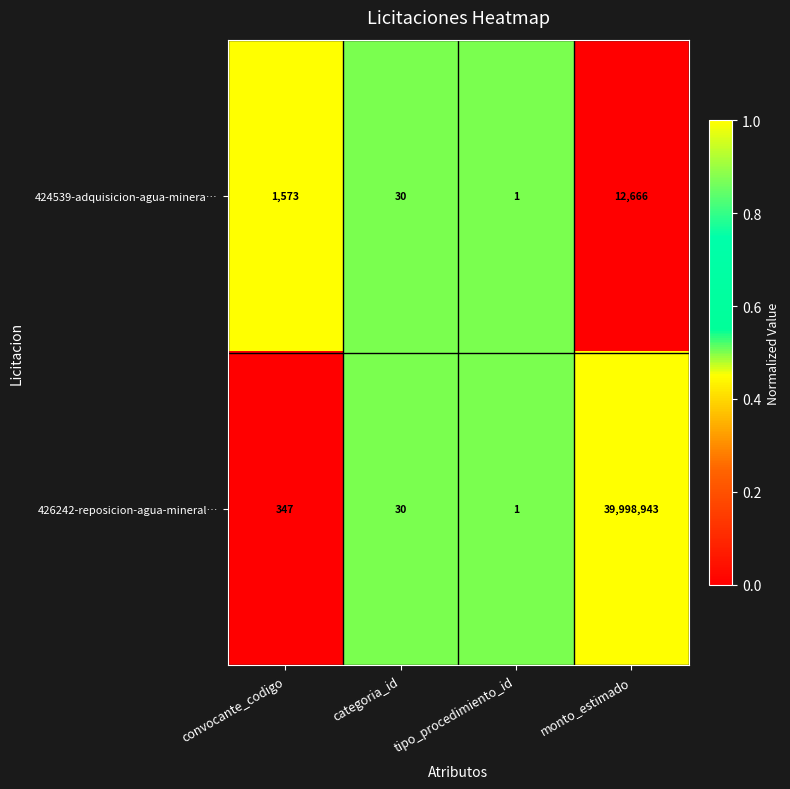

How many distinct data groups are displayed?

2